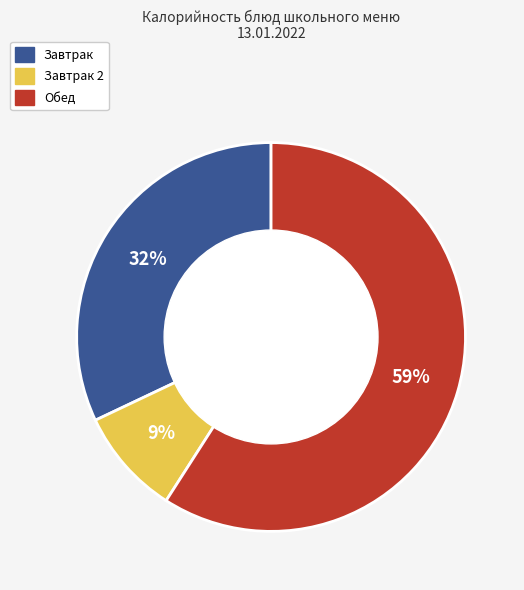

Is there a majority slice in this chart?

Yes